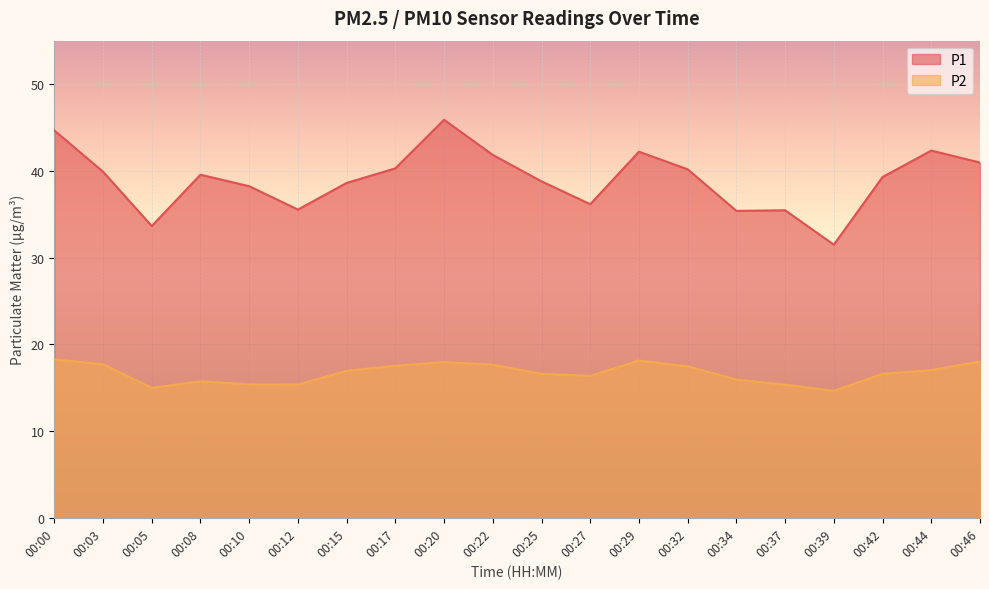

How many interior local peaks does the P2 series have?

3